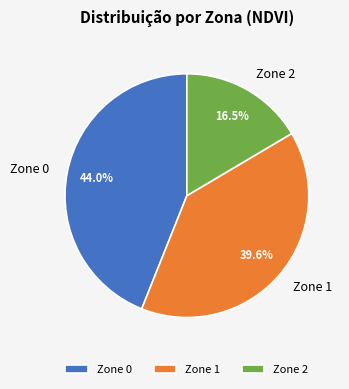

To the nearest percent, what portion does Zone 0 represent?

44%